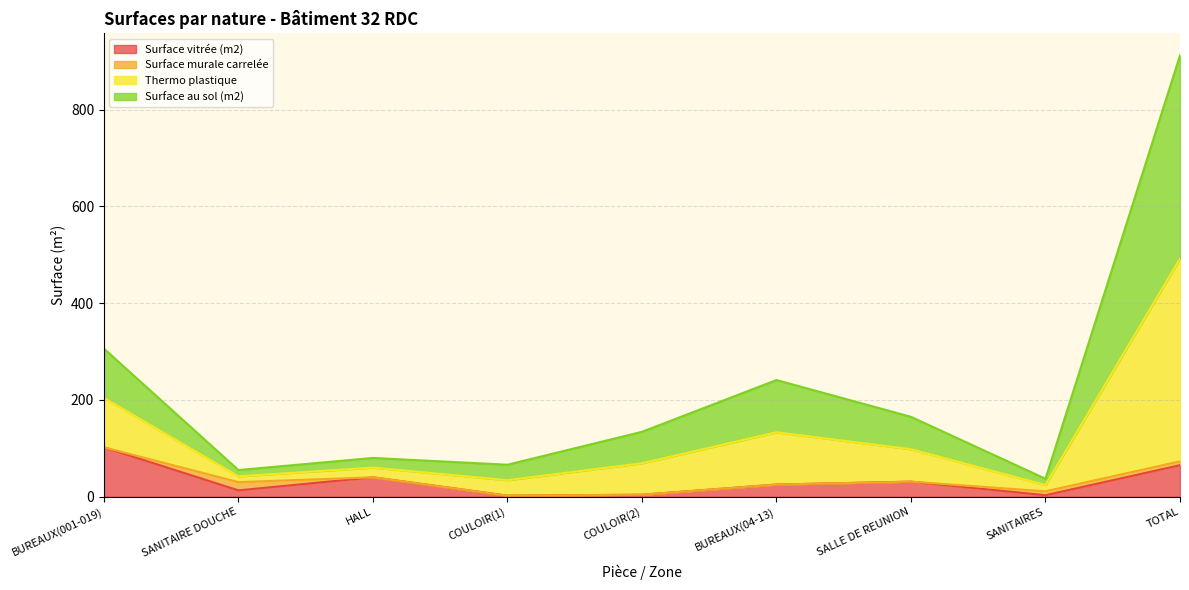

Which category has the highest value in the Surface vitrée (m2) series?

BUREAUX(001-019)